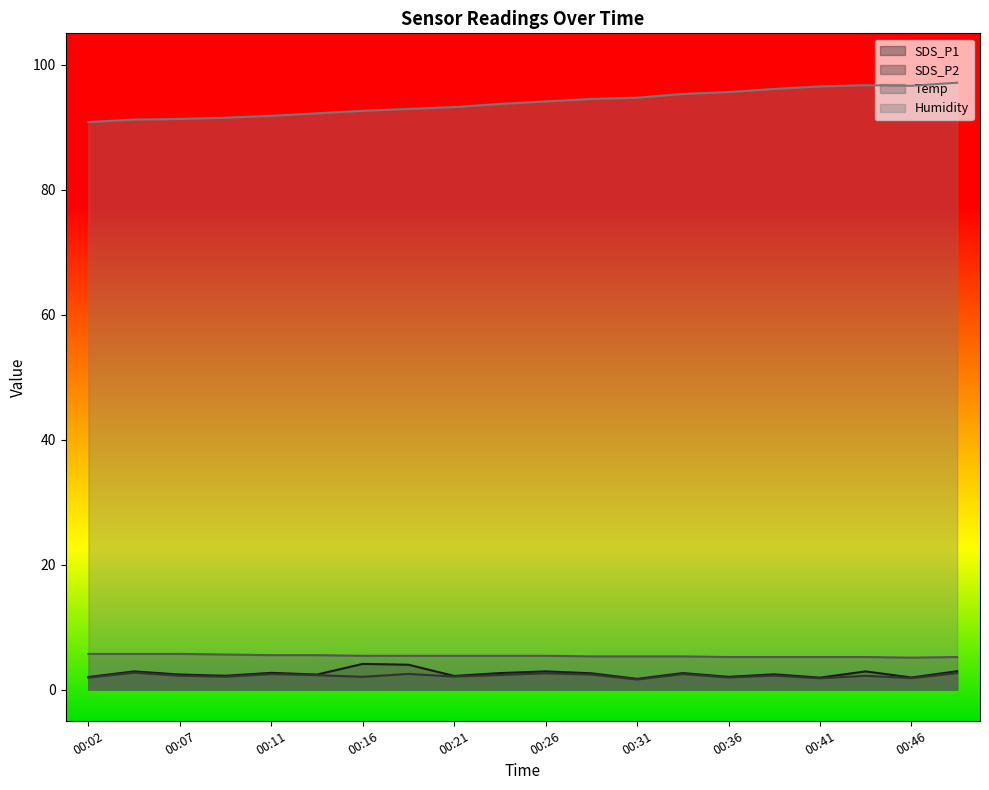

At which label does SDS_P1 reach its peak?

00:16